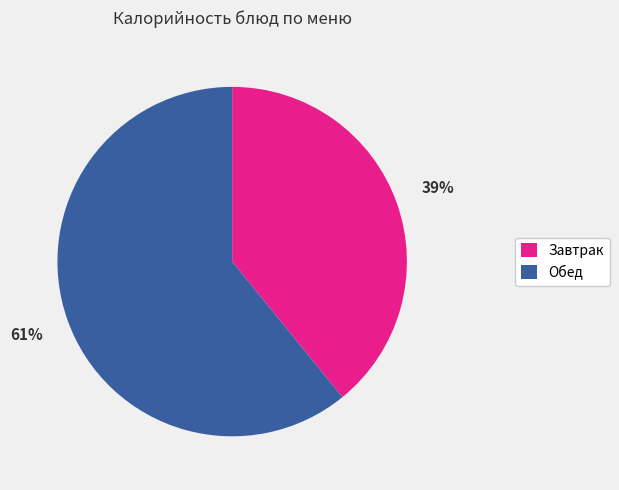

How many slices are in this pie chart?

2